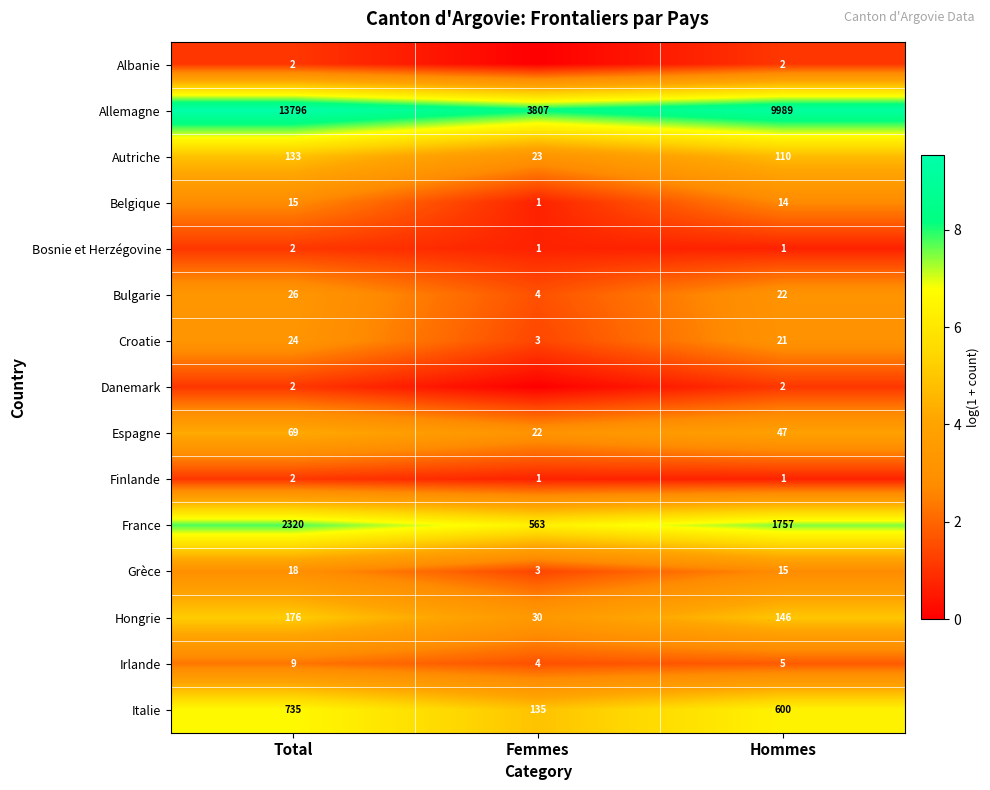

Which category has the highest value in the Allemagne series?

Total